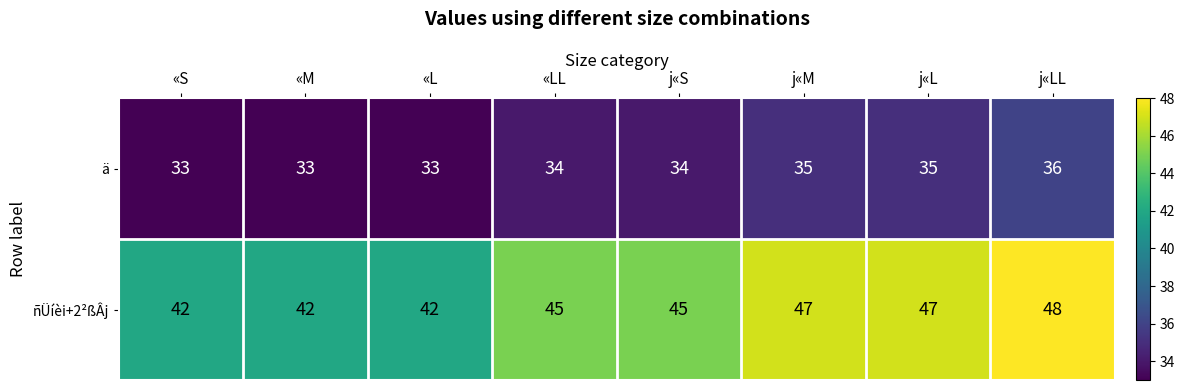

What is the minimum value shown in the chart?

33